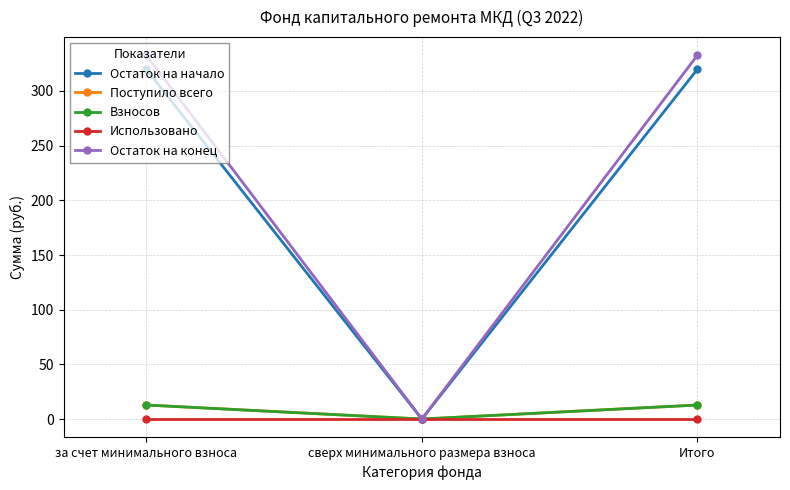

What is the total value across all series at Итого?

678.1